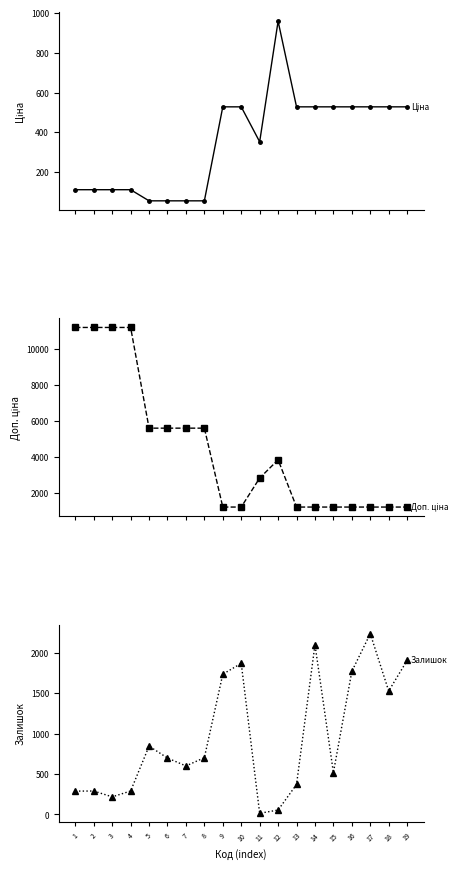

At which category does Доп. ціна reach its first local peak?

12